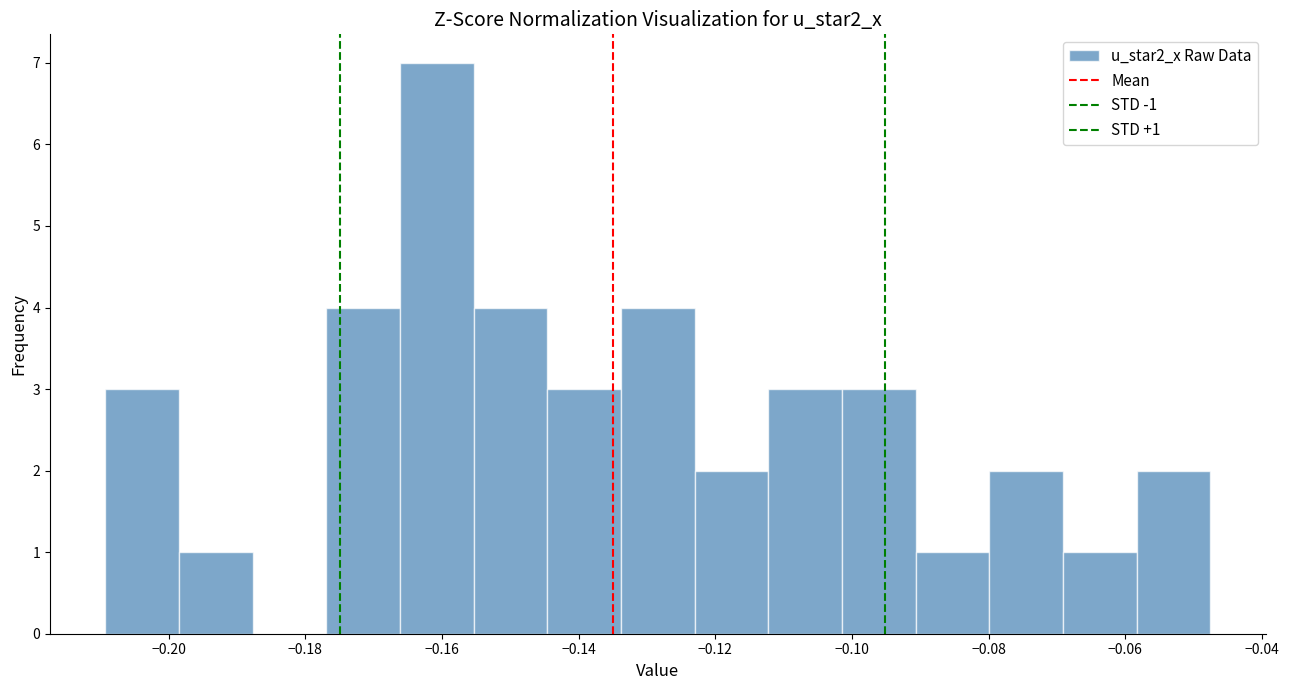

Over which range of the x-axis is the bar tallest?

-0.166 to -0.156